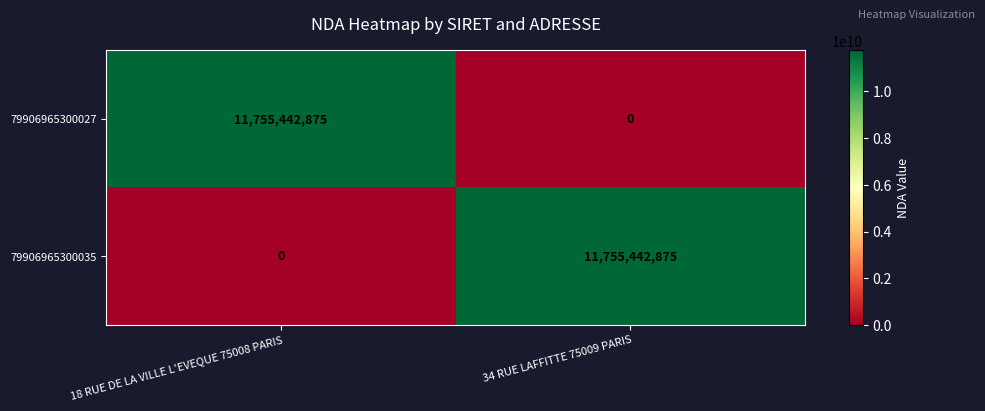

Reading left to right, extract all data points from this chart.

79906965300027: 18 RUE DE LA VILLE L'EVEQUE 75008 PARIS=11755442875	34 RUE LAFFITTE 75009 PARIS=0
79906965300035: 18 RUE DE LA VILLE L'EVEQUE 75008 PARIS=0	34 RUE LAFFITTE 75009 PARIS=11755442875